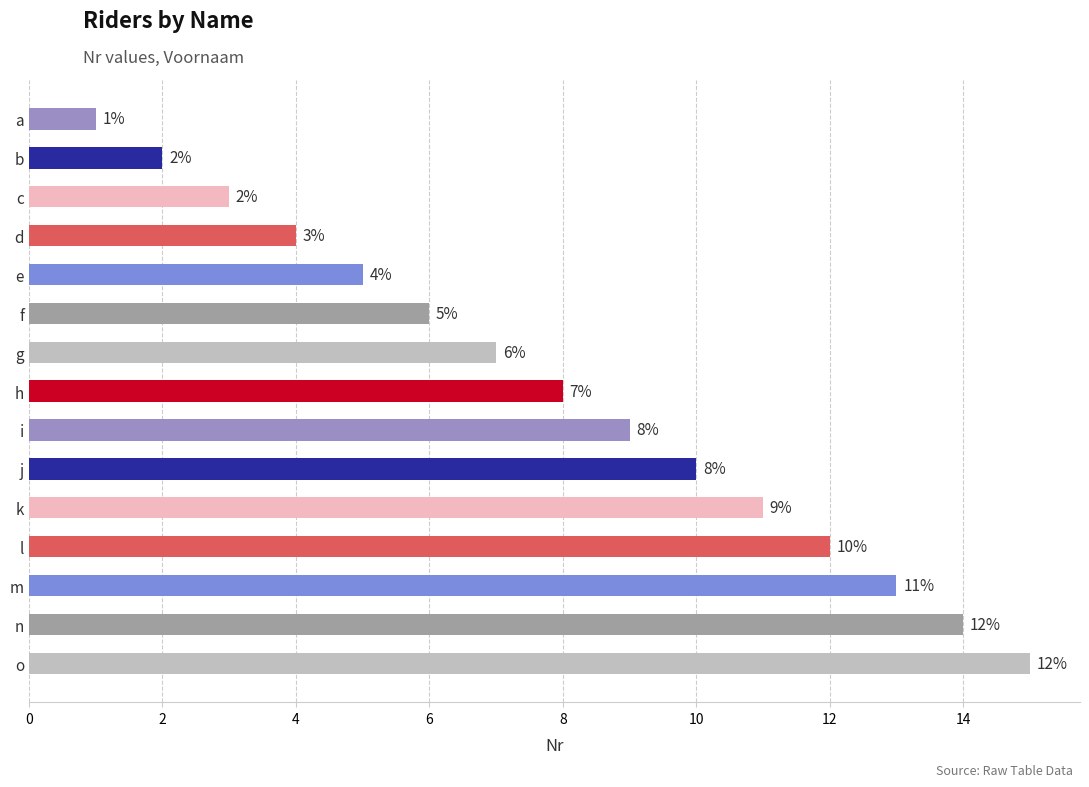

At which category does the chart reach its minimum across all series?

a